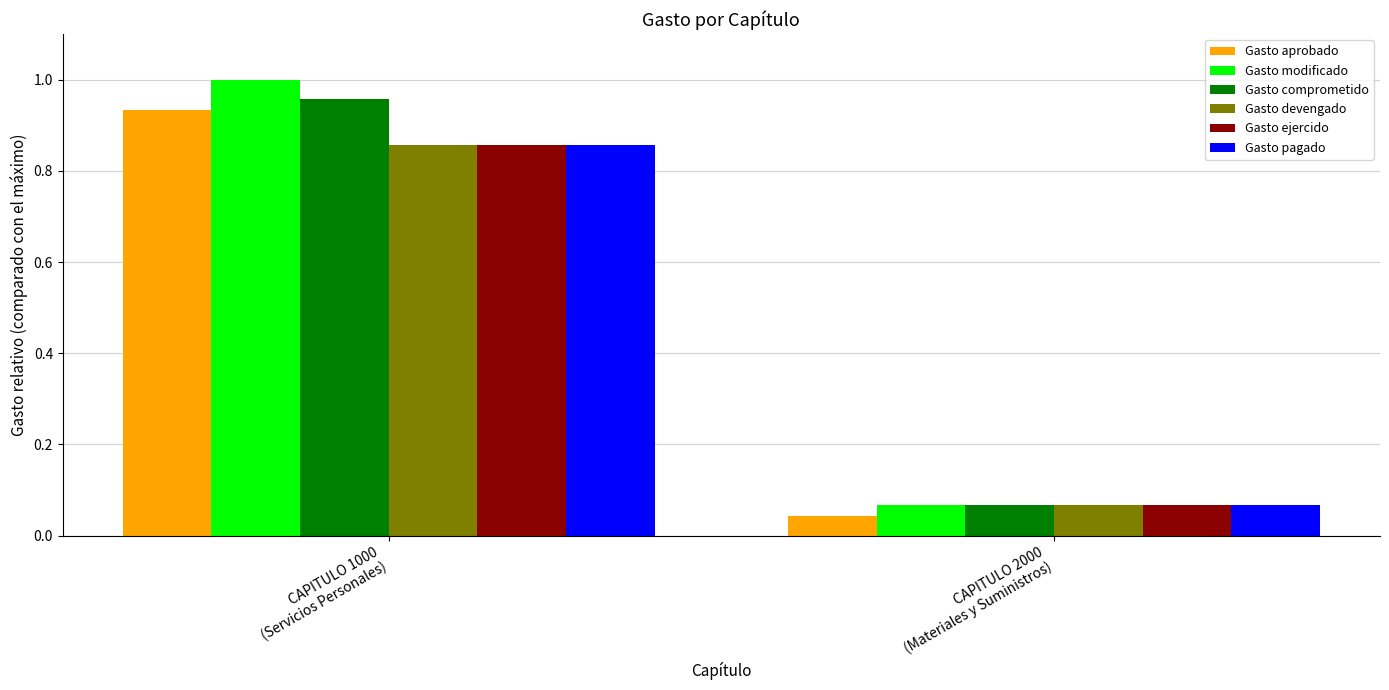

What is the difference between the maximum and minimum values in the Gasto pagado series?

0.8